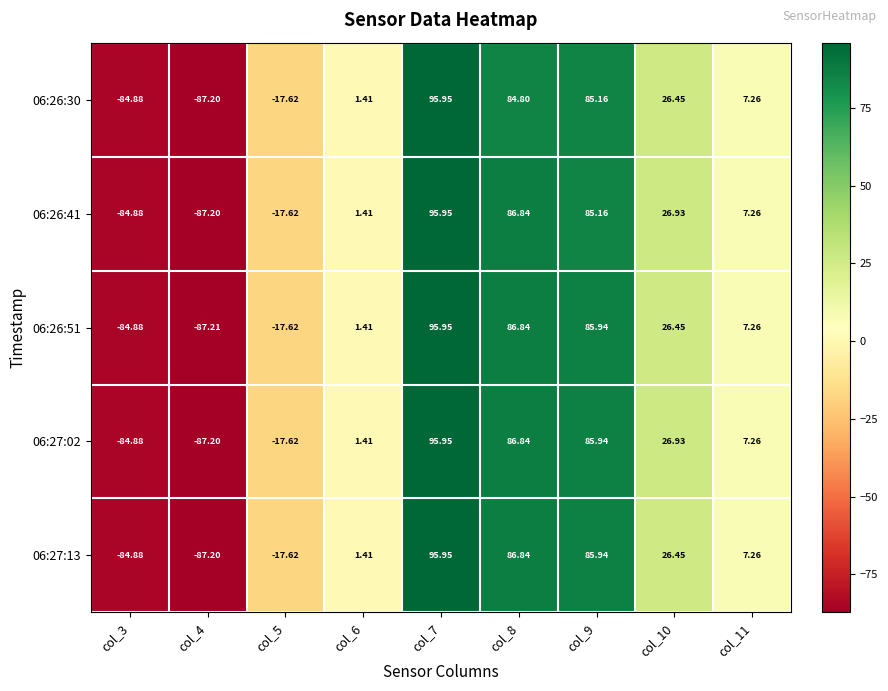

How many data points in 06:27:13 are less than 7?

4